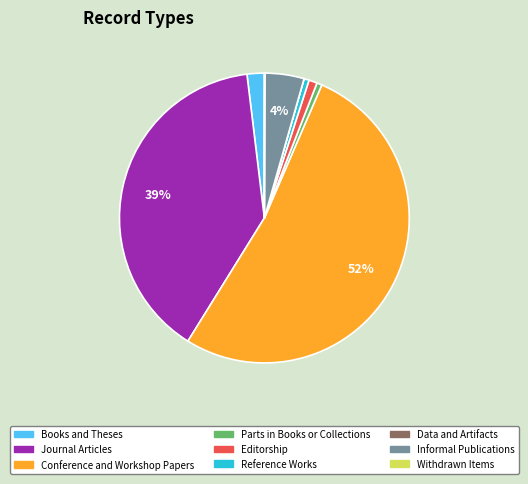

To the nearest percent, what is the average slice percentage?

11%